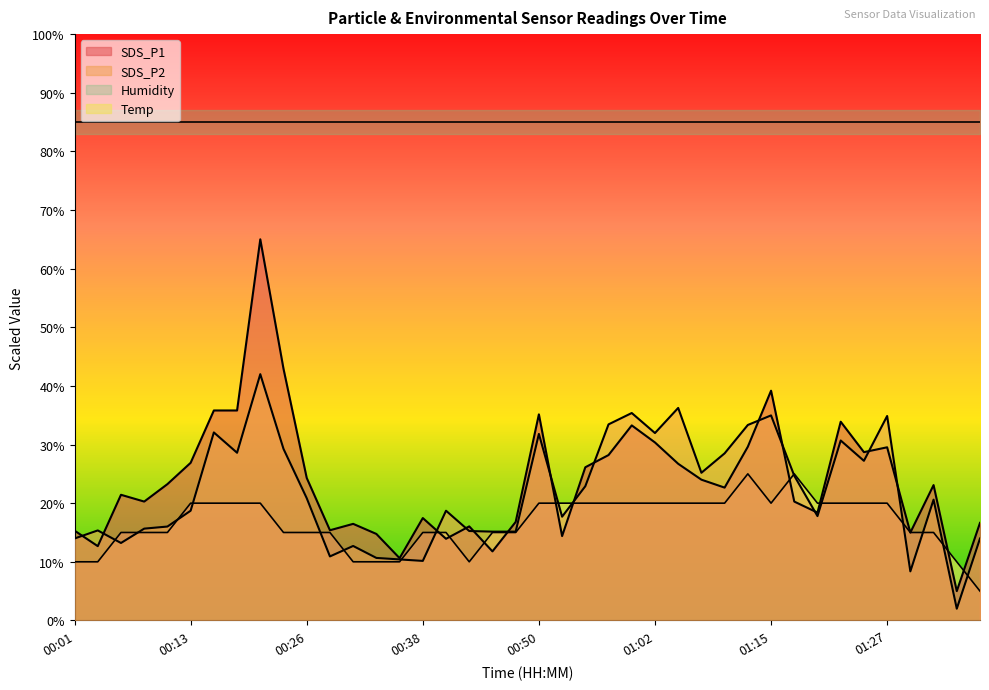

At which category is the sum across all series the highest?

00:21